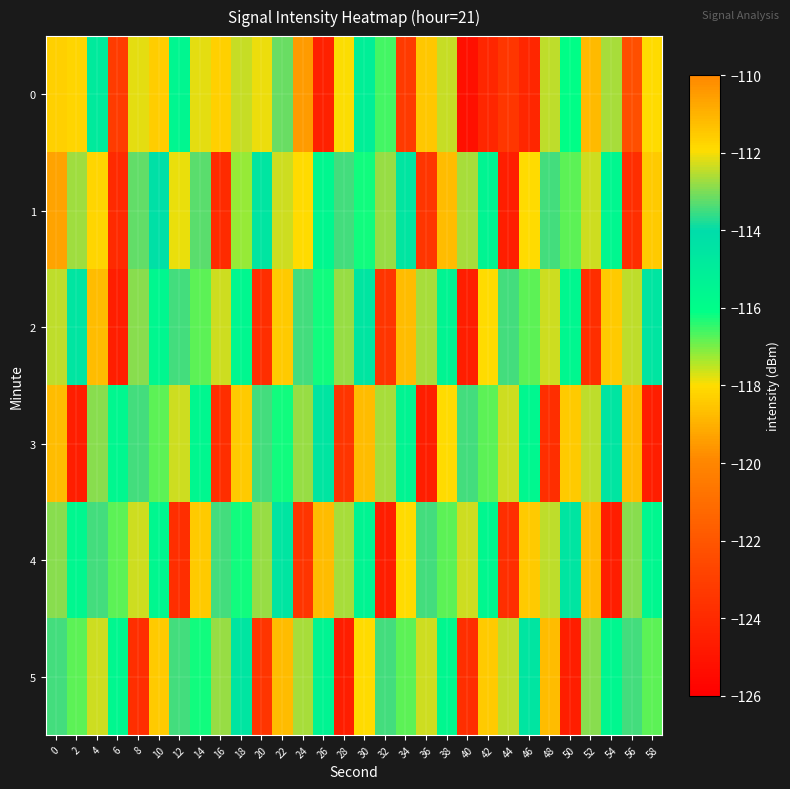

Count the number of categories in the chart.

30